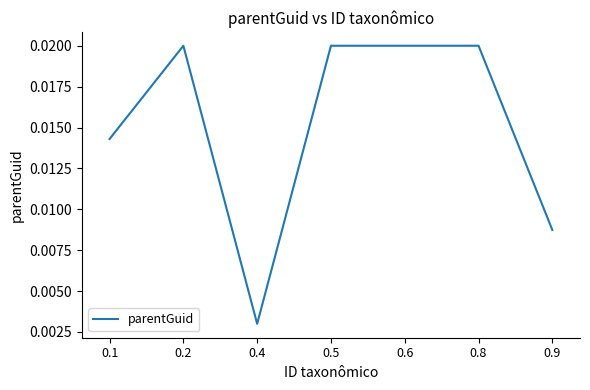

Which label corresponds to the smallest value in the chart?

0.4